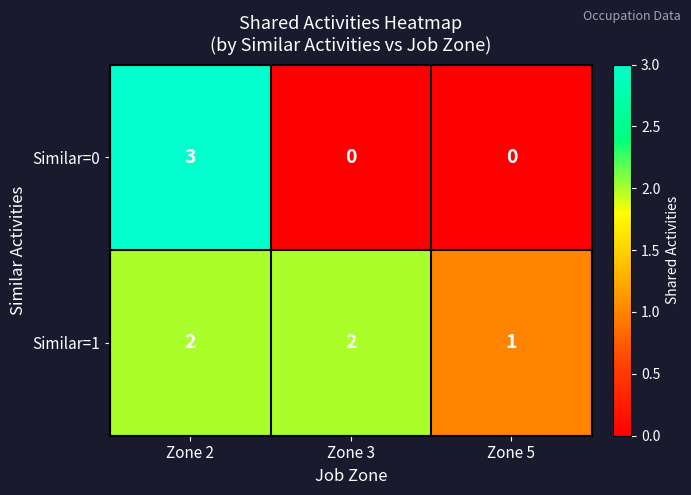

The Similar=0 series shows -2 at Zone 3. True or false?

False